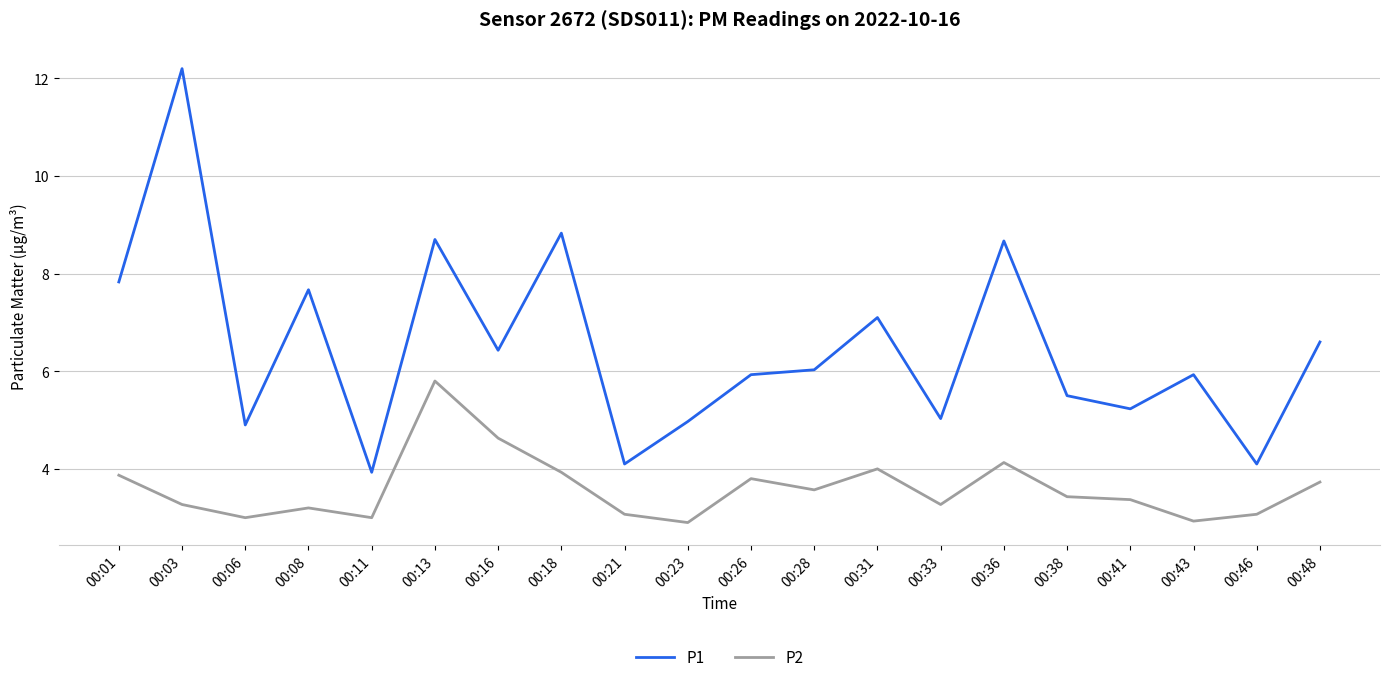

What is the difference between the P1 values at 00:26 and 00:08?

1.7